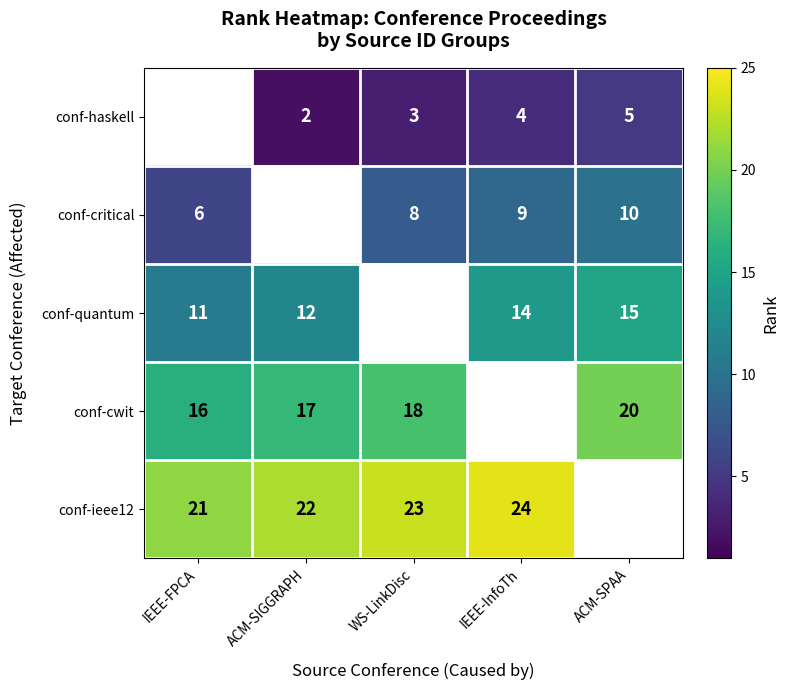

What is the sum of the conf-cwit values at ACM-SIGGRAPH and ACM-SPAA?

37